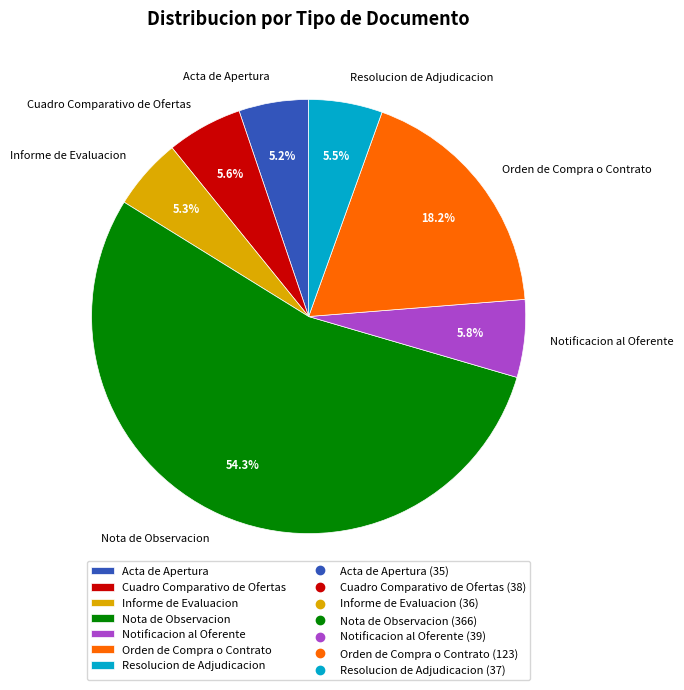

To the nearest percent, what percentage of the pie is Notificacion al Oferente?

6%